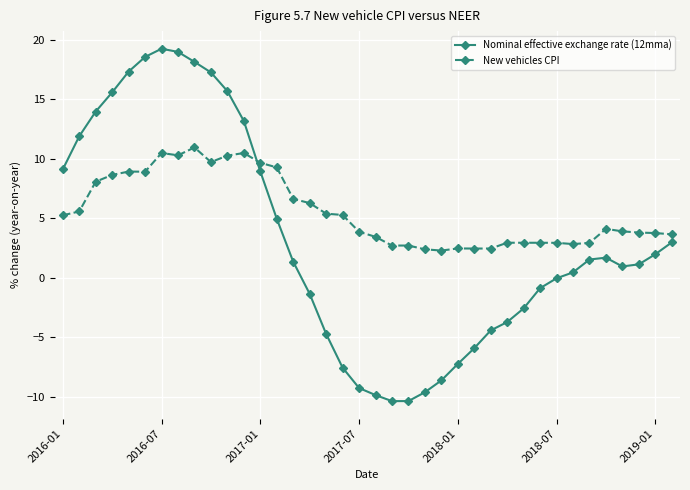

What is the sum of all Nominal effective exchange rate (12mma) values?

118.9